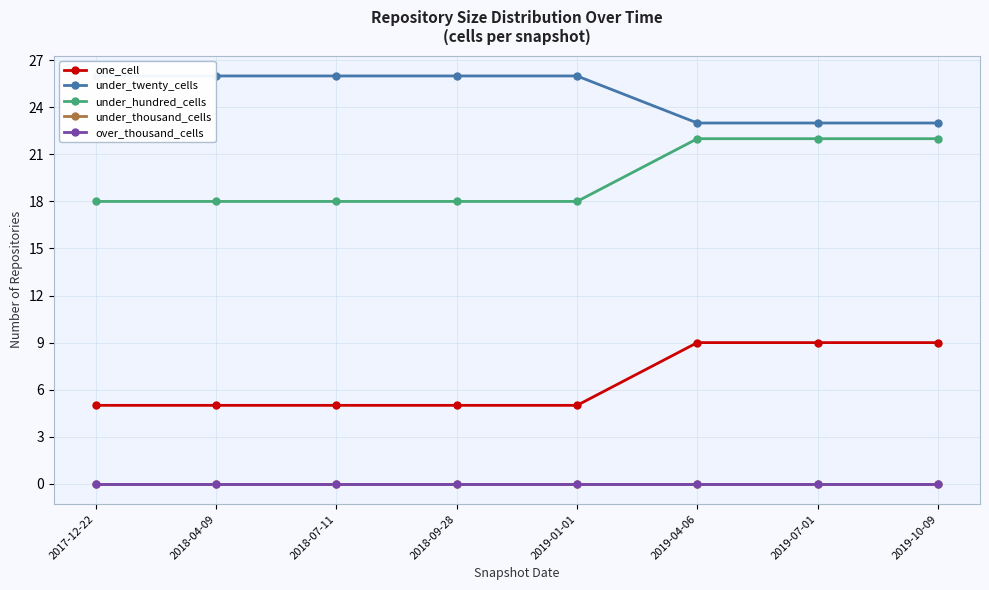

Which label corresponds to the largest value in the chart?

2017-12-22